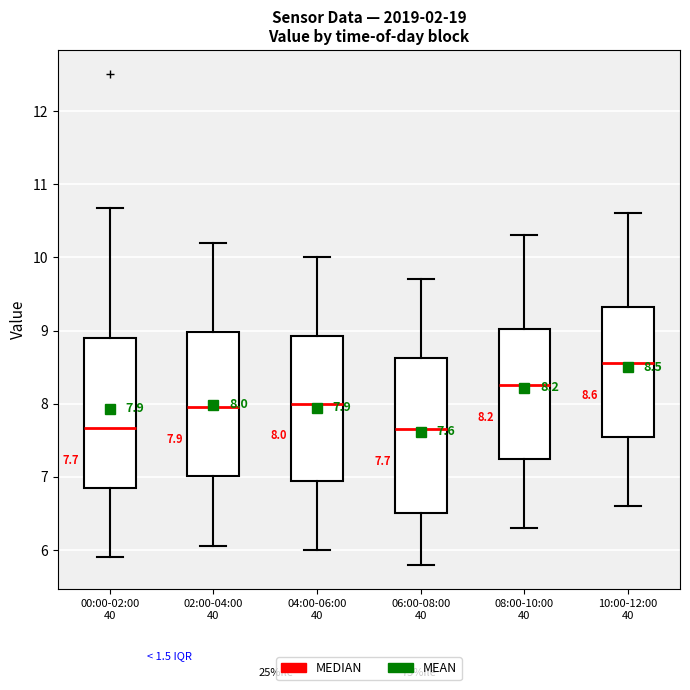

Which box's median line is the highest?

10:00-12:00 40